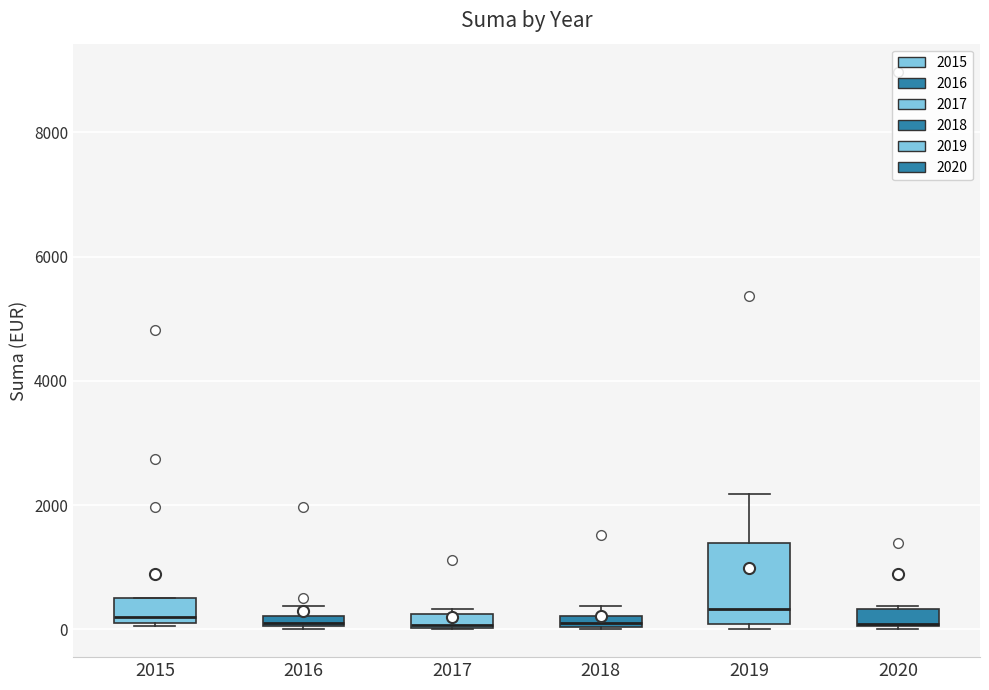

Where is the upper edge of the box at x = 2016 on the y-axis? The values are not printed on the chart, so give them approximately, as read against the axis.

200